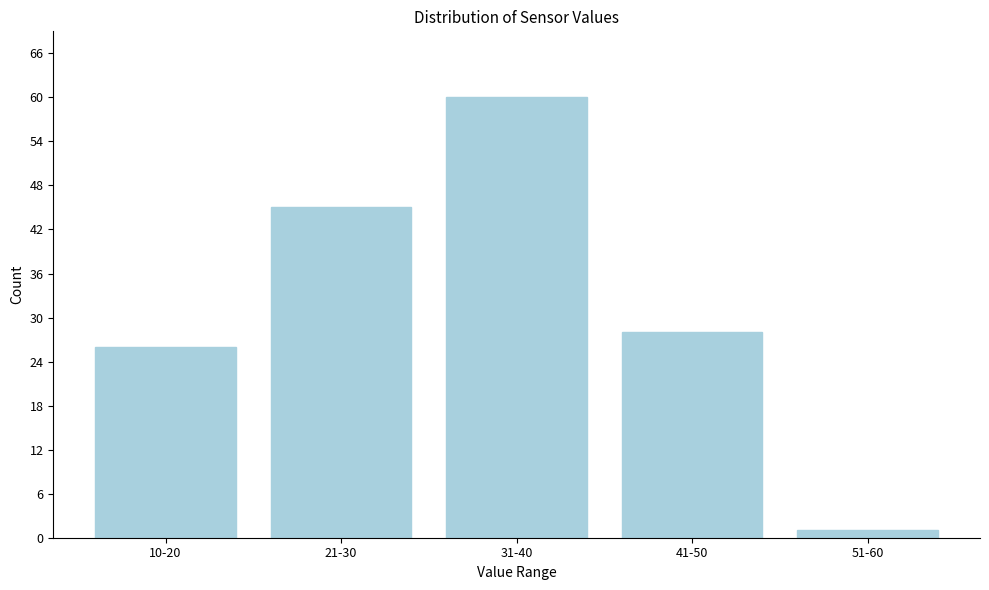

Reading right to left, list all the values displayed in this chart.

1	28	60	45	26